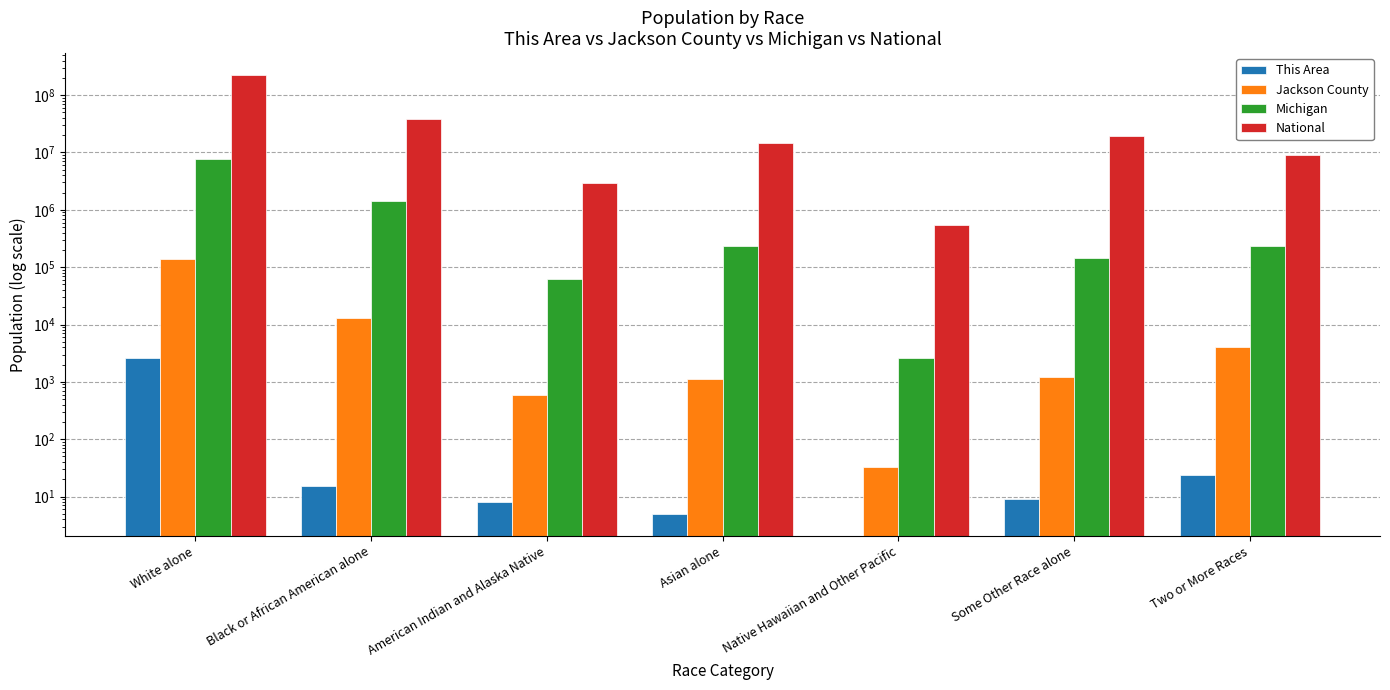

Between White alone and Some Other Race alone, which series saw the biggest shift?

National